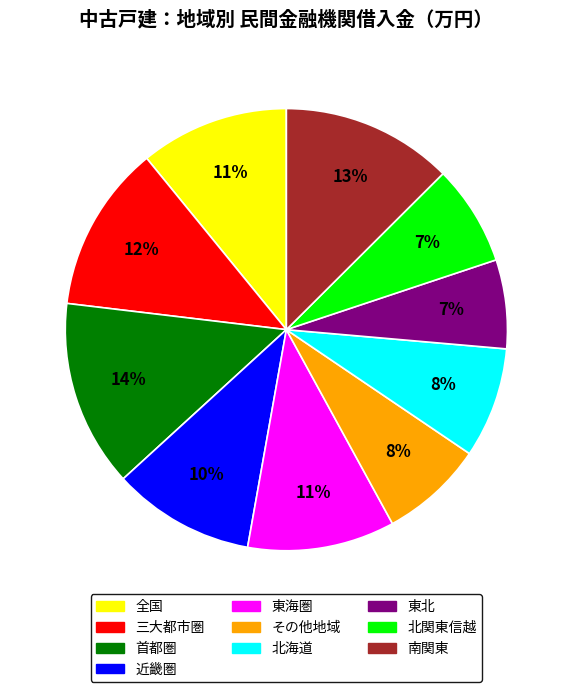

To the nearest percent, what percentage of the pie is 南関東?

13%